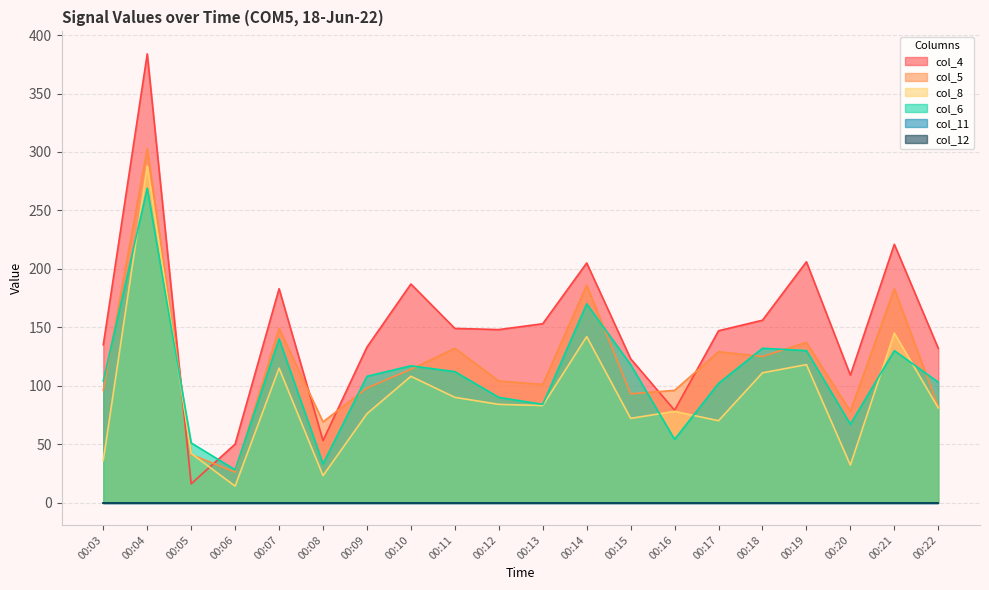

Does the chart have visible grid lines?

Yes